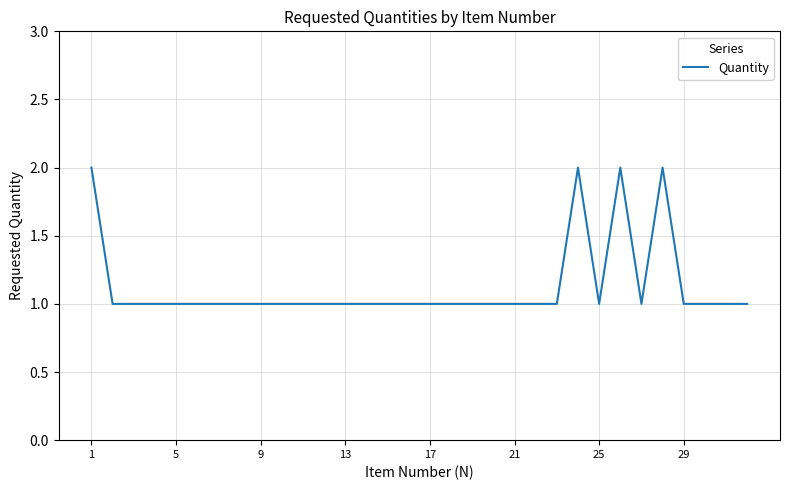

Reading left to right, transcribe all the data shown in this chart.

2	1	1	1	1	1	1	1	1	1	1	1	1	1	1	1	1	1	1	1	1	1	1	2	1	2	1	2	1	1	1	1